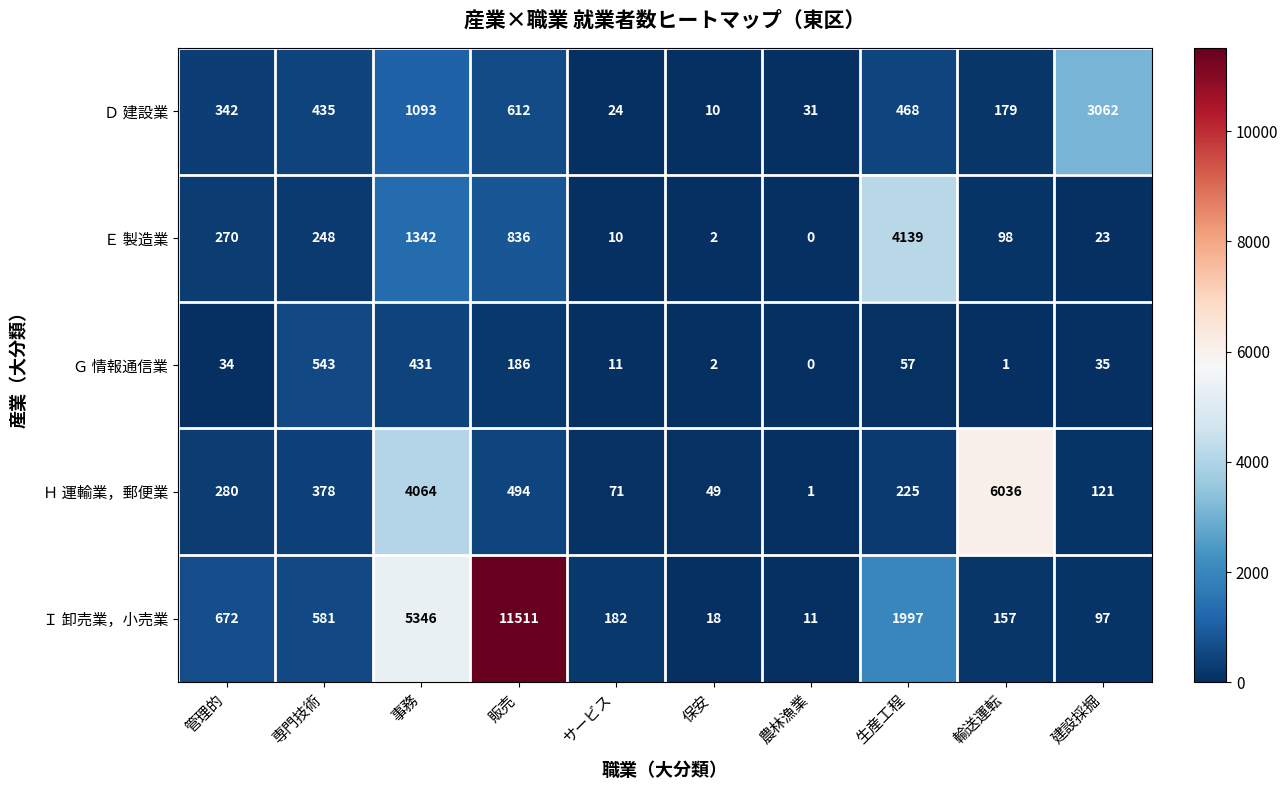

Is it true that Ｈ 運輸業，郵便業 equals 121 at 建設採掘?

True